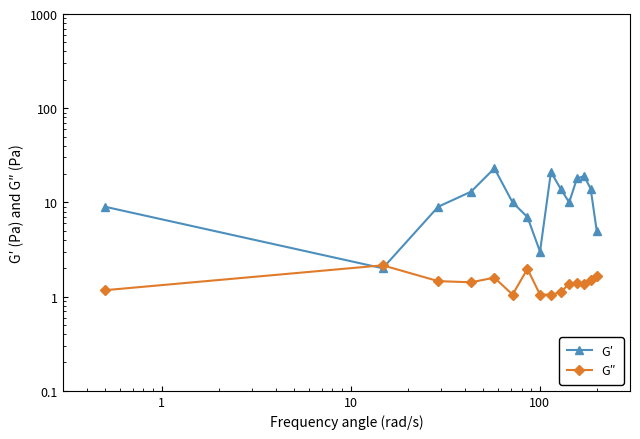

What is the greatest value displayed?

23.0